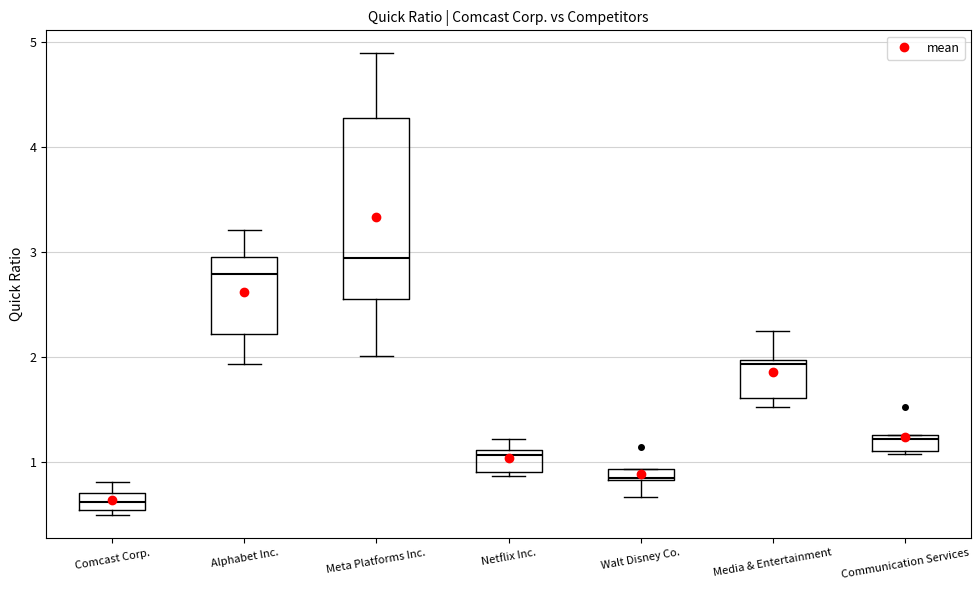

Where is the lower edge of the box for Walt Disney Co. on the y-axis? The values are not printed on the chart, so give them approximately, as read against the axis.

0.8